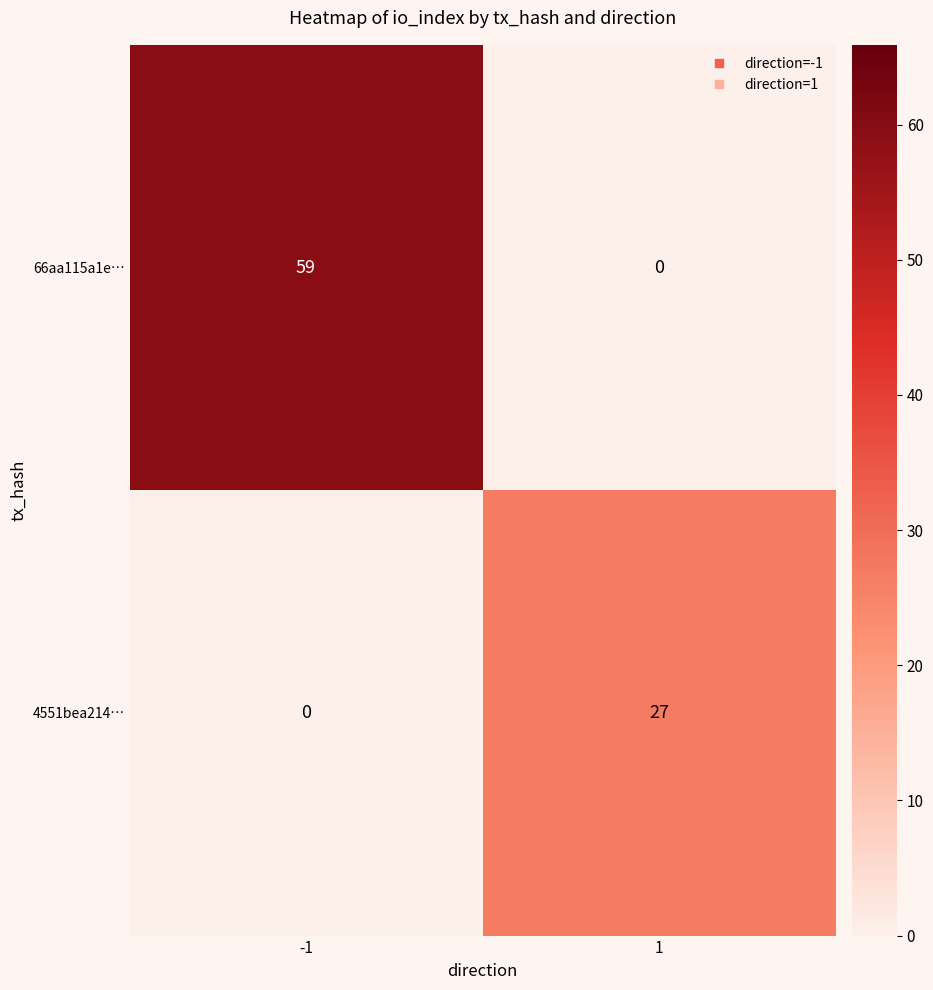

What is the sum of the 4551bea214… values at 1 and -1?

27